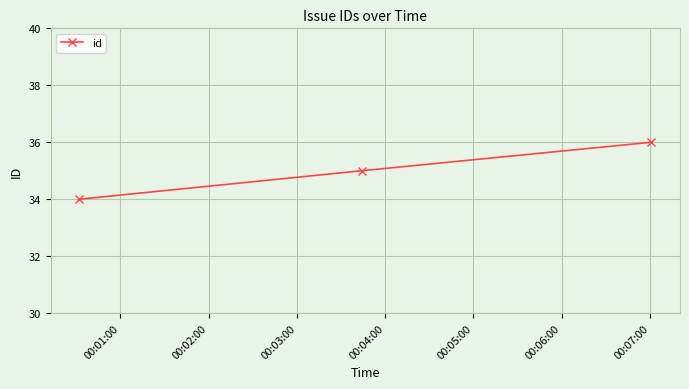

What is the sum of all values?

105